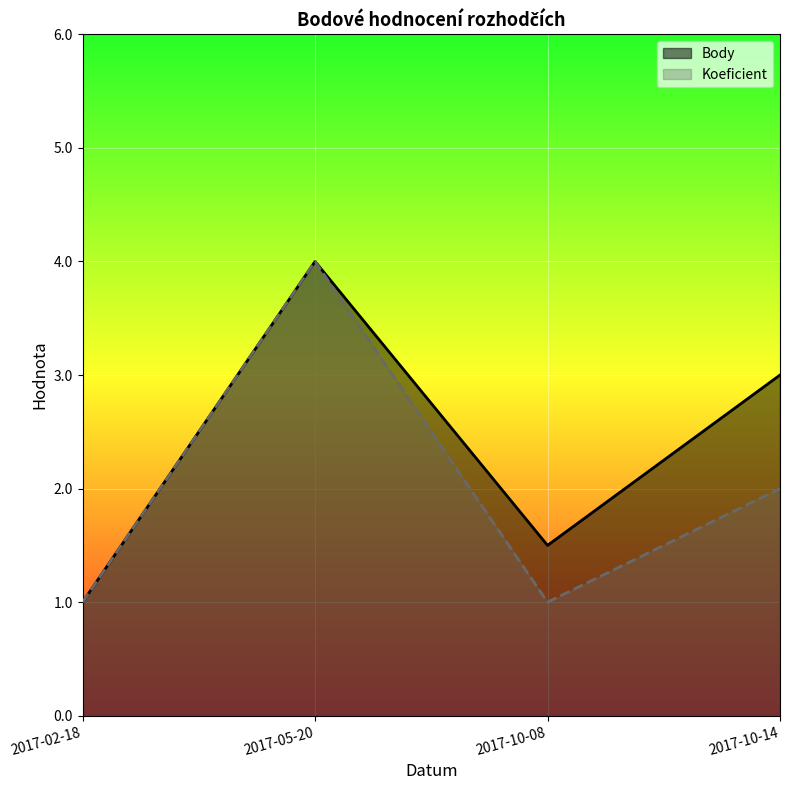

Which category has the lowest value in the Body series?

2017-02-18